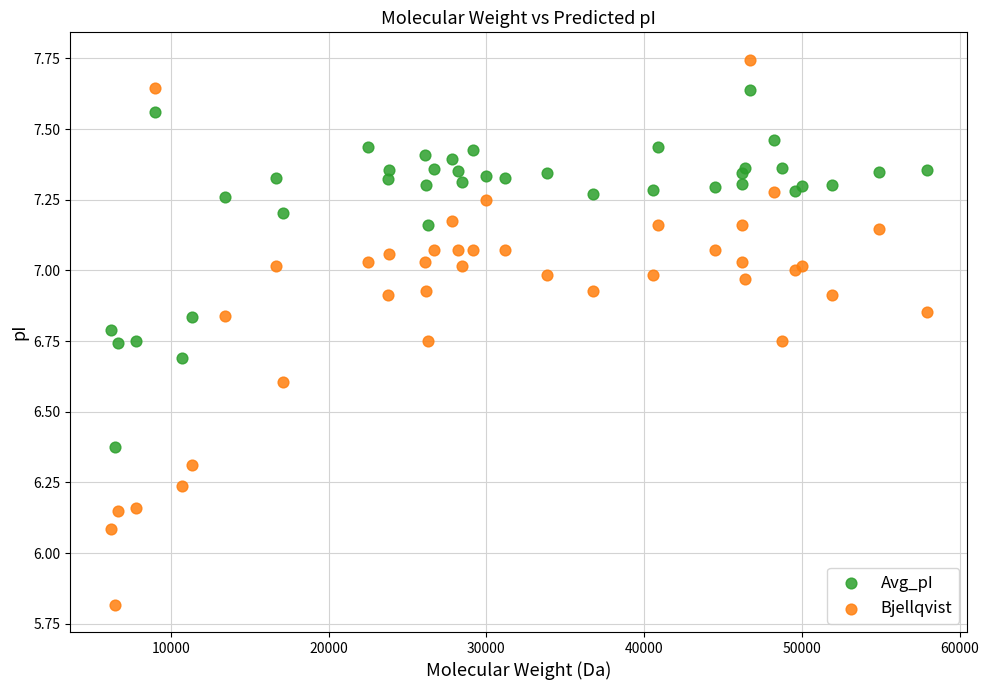

What are all the series names shown in the legend?

Avg_pI, Bjellqvist